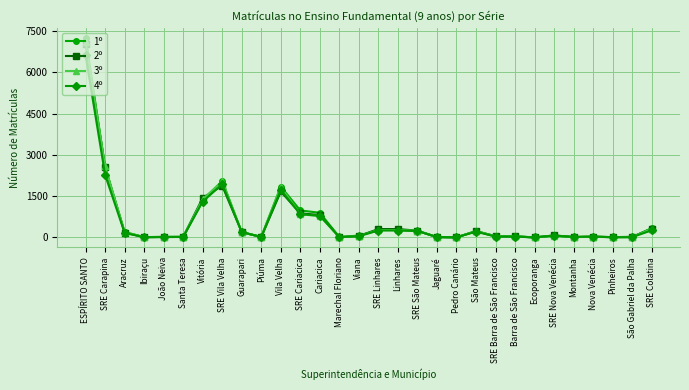

Is it true that 4º equals 5 at Pedro Canário?

True